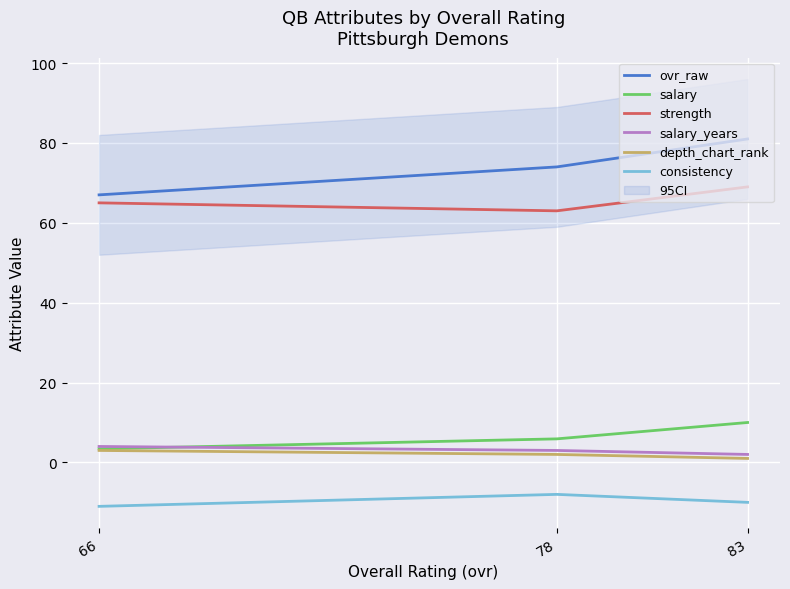

At 66, list the series in order from smallest to largest.

consistency, depth_chart_rank, salary, salary_years, strength, ovr_raw